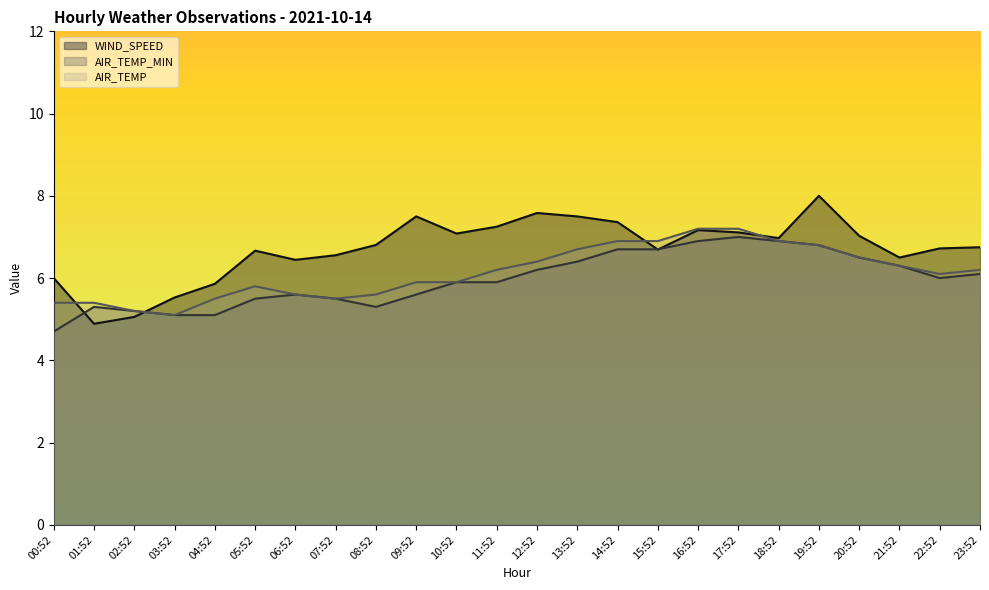

In AIR_TEMP, how many points are higher than both neighbors (excluding endpoints)?

1